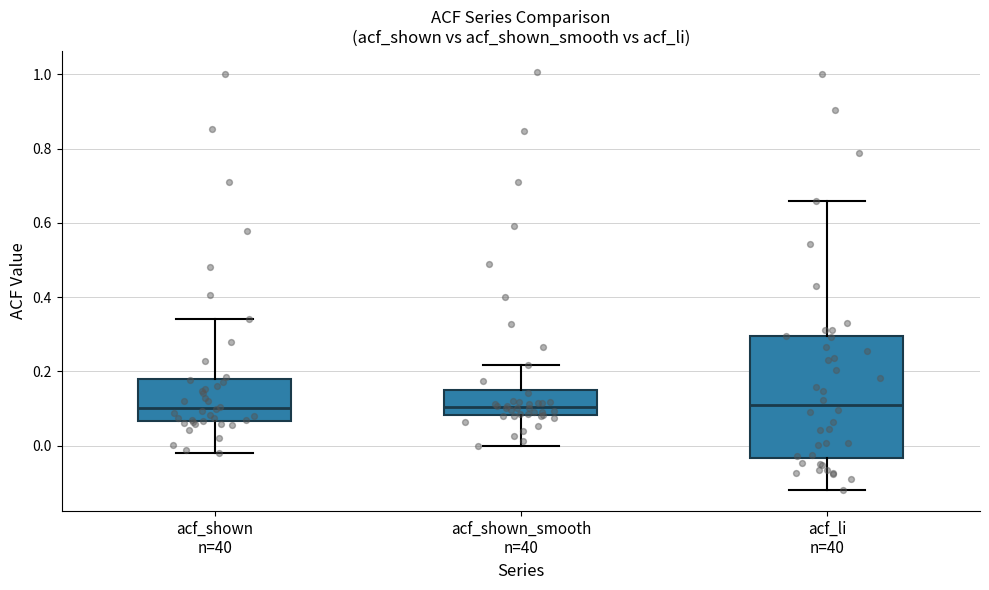

Reading left to right, transcribe this box plot: for each box, give where its median line is, the range the box spans, and where its two whiskers end, as read against the y-axis. The values are not printed on the chart, so give them approximately, as read against the axis.

acf_shown n=40: median 0.10, box 0.06 to 0.18, whiskers -0.02 to 0.34
acf_shown_smooth n=40: median 0.10, box 0.08 to 0.16, whiskers 0.00 to 0.22
acf_li n=40: median 0.10, box -0.04 to 0.30, whiskers -0.12 to 0.66